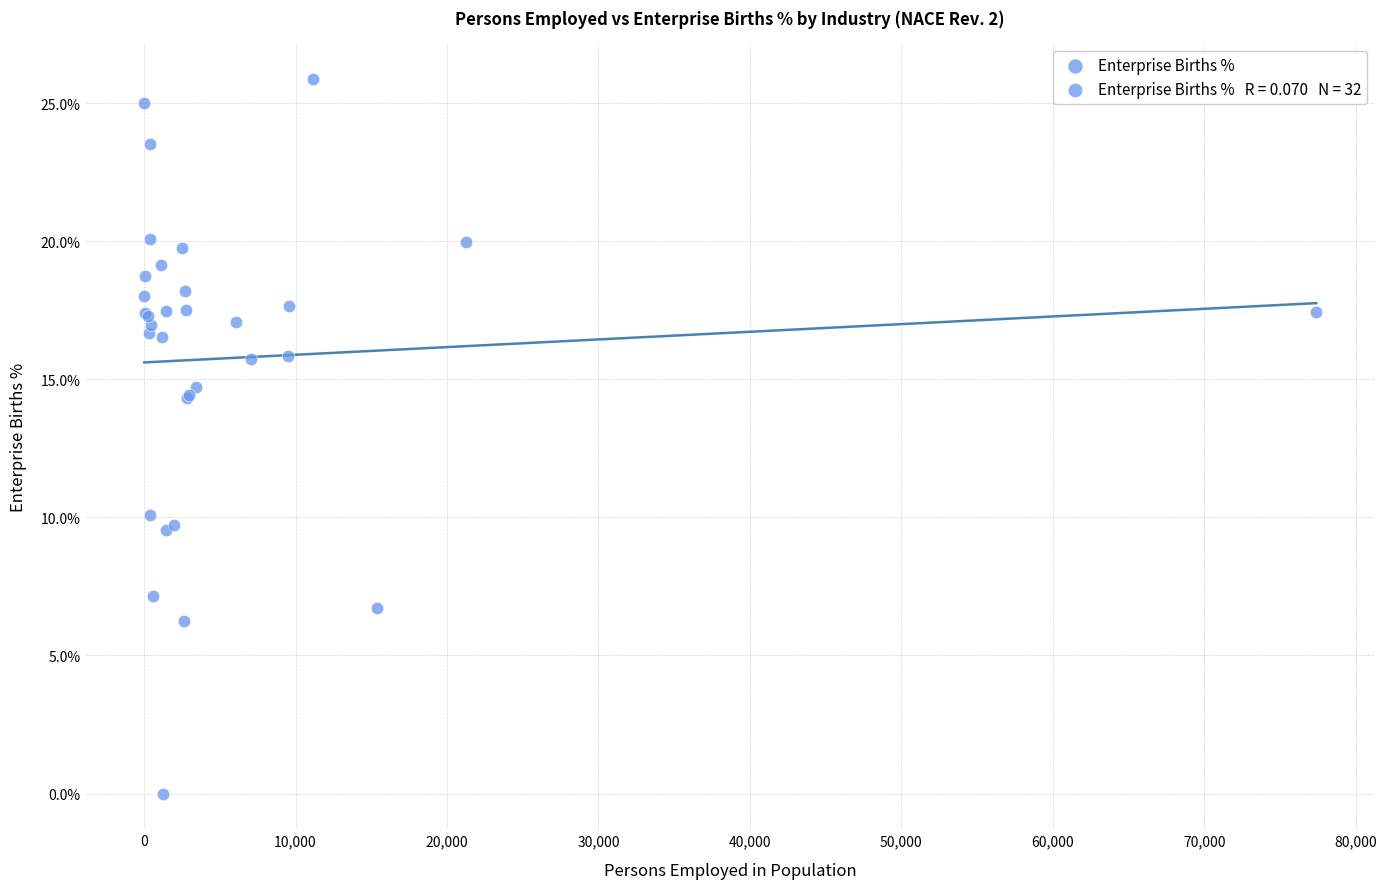

What Y value in the scatter plot is closest to 12?

10.1